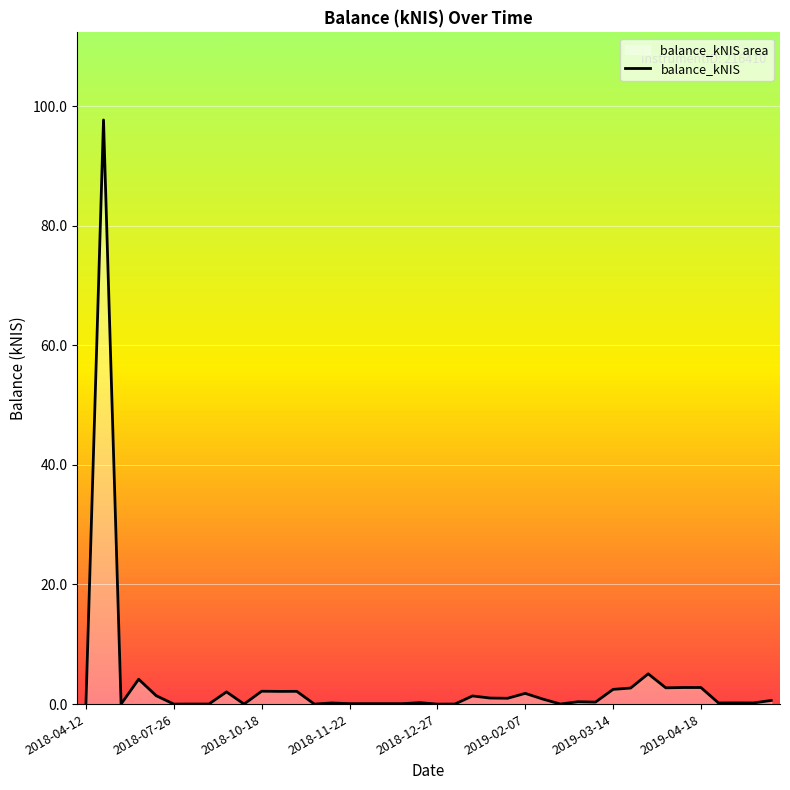

The value at 2018-07-26 is 0.0. True or false?

True